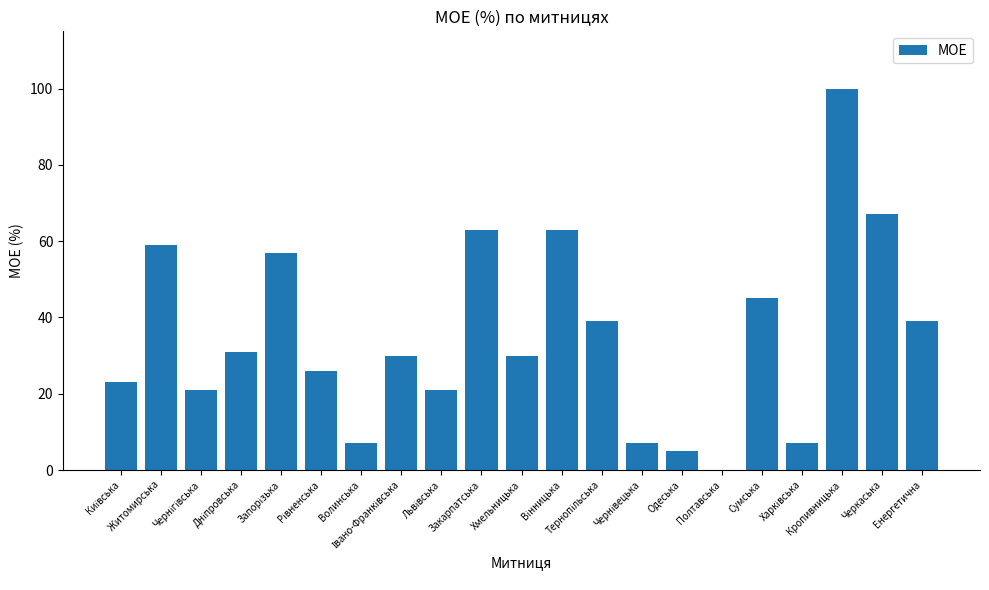

What is the sum of all values?

740